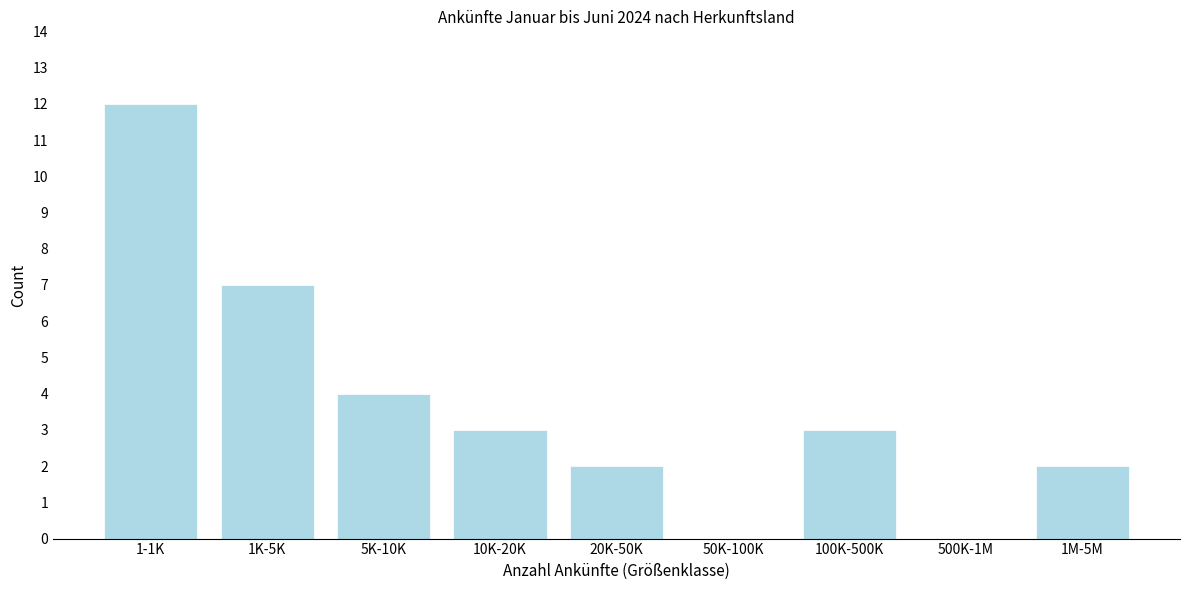

Reading right to left, transcribe all the data shown in this chart.

1M-5M=2	500K-1M=0	100K-500K=3	50K-100K=0	20K-50K=2	10K-20K=3	5K-10K=4	1K-5K=7	1-1K=12